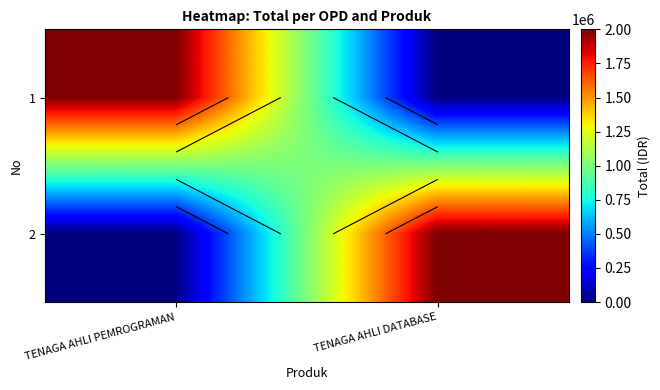

What is the average value of the 1 series?

1000000